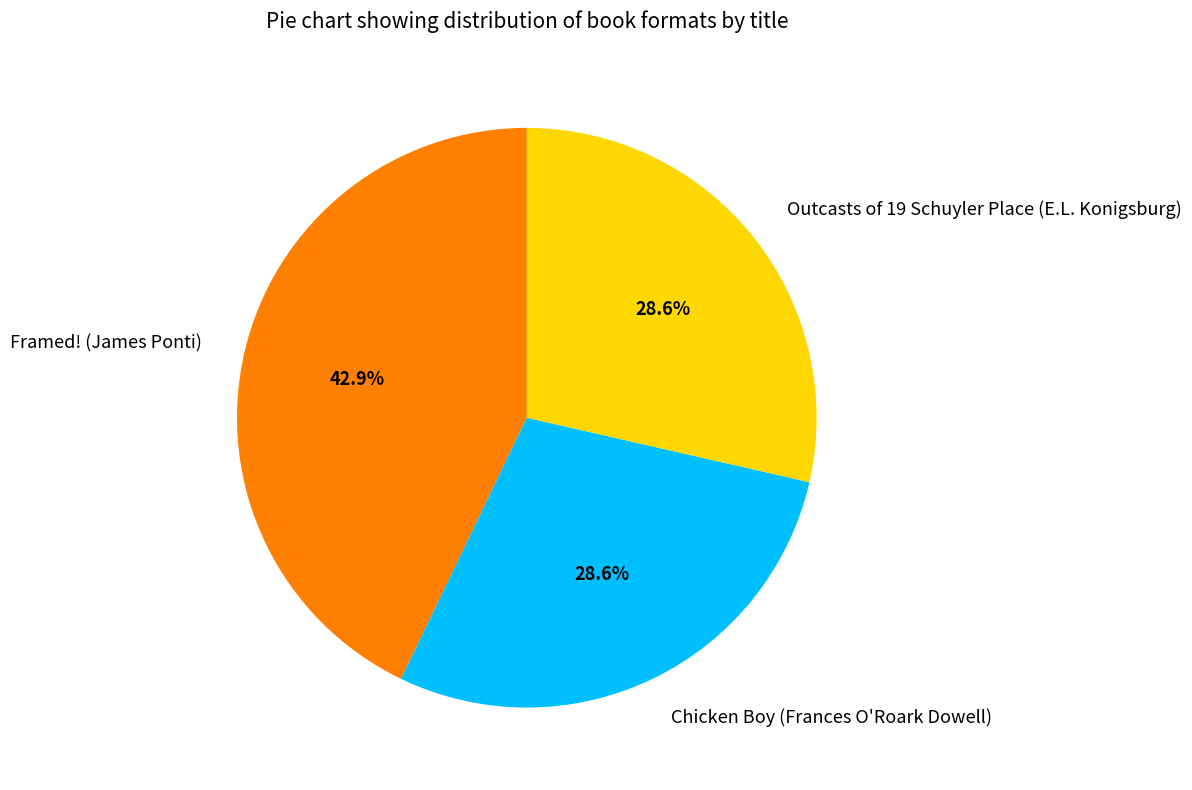

What percentage is the Chicken Boy (Frances O'Roark Dowell) slice, to the nearest percent?

29%